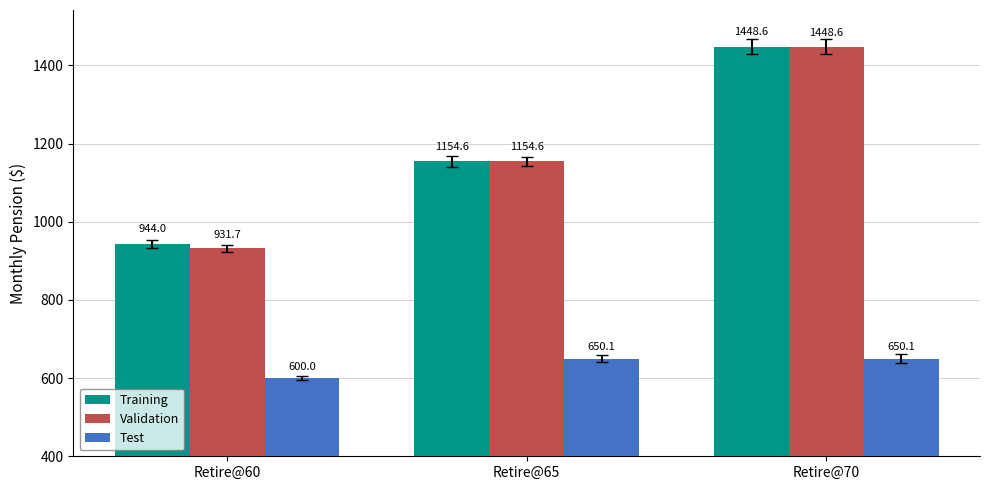

Rank the series at Retire@60 from highest to lowest value.

Training, Validation, Test